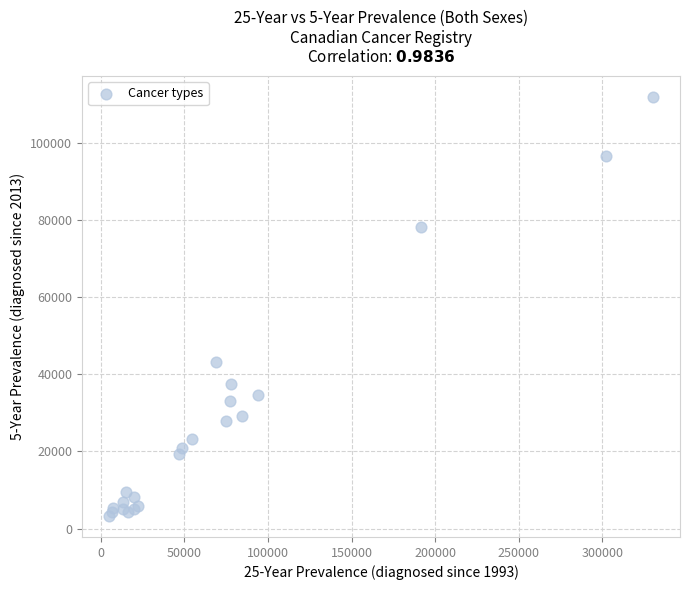

What Y value in the scatter plot is closest to 57547?

43285